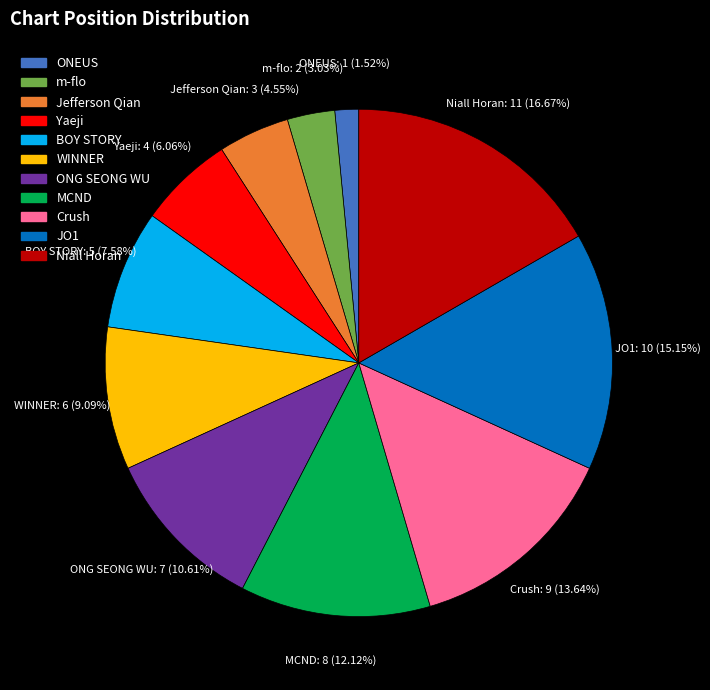

Combined, do ONG SEONG WU and ONEUS account for over 50%?

No